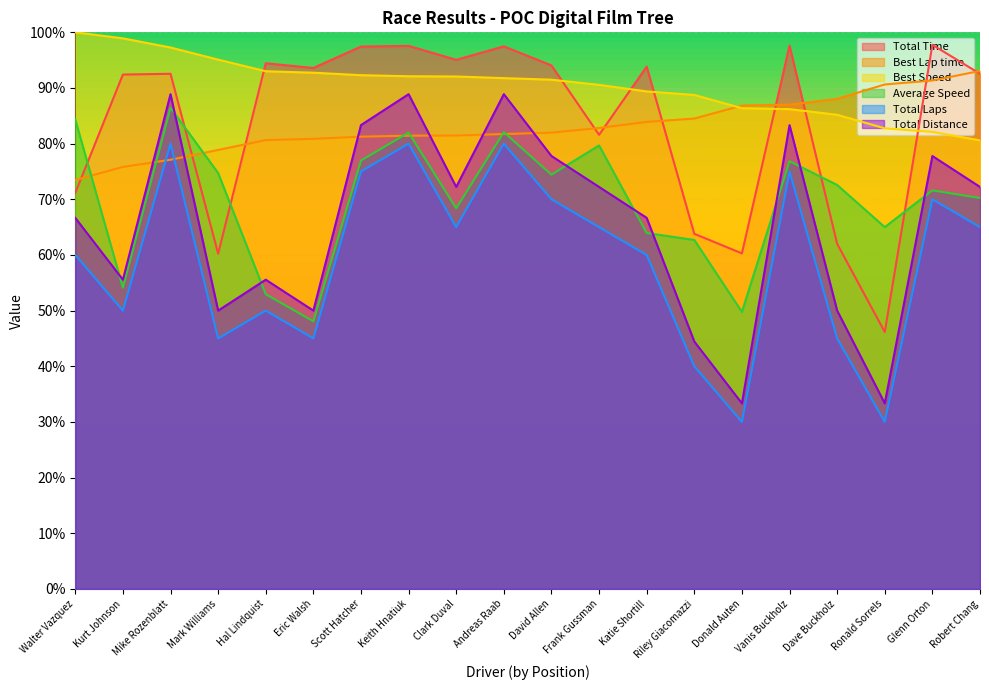

Reading left to right, extract all data points from this chart.

Total Time: 71.1	92.4	92.6	60.2	94.4	93.6	97.4	97.6	95.1	97.5	94.1	81.6	93.8	63.8	60.3	97.6	62.0	46.2	97.8	92.6
Best Lap time: 73.4	75.8	77.1	78.9	80.6	80.9	81.3	81.4	81.5	81.7	82.0	82.8	83.9	84.5	86.8	87.0	88.0	90.6	91.3	93.1
Best Speed: 100.0	98.9	97.3	95.1	93.0	92.7	92.3	92.1	92.1	91.8	91.5	90.6	89.4	88.7	86.4	86.2	85.2	82.8	82.1	80.6
Average Speed: 84.3	54.1	86.4	74.7	52.9	48.1	77.0	82.0	68.4	82.1	74.4	79.7	63.9	62.7	49.8	76.8	72.6	65.0	71.6	70.2
Total Laps: 60.0	50.0	80.0	45.0	50.0	45.0	75.0	80.0	65.0	80.0	70.0	65.0	60.0	40.0	30.0	75.0	45.0	30.0	70.0	65.0
Total Distance: 66.7	55.6	88.9	50.0	55.6	50.0	83.3	88.9	72.2	88.9	77.8	72.2	66.7	44.4	33.3	83.3	50.0	33.3	77.8	72.2